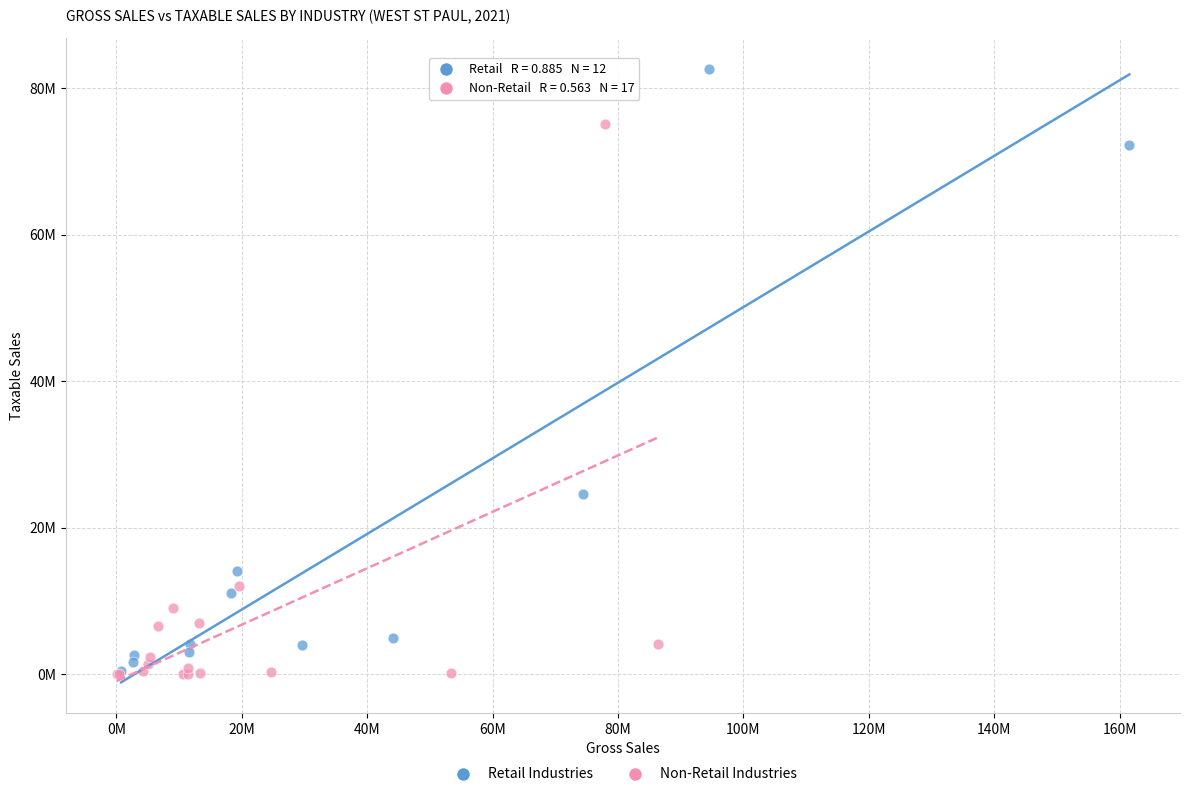

What are all the series names shown in the legend?

Retail Industries, Non-Retail Industries